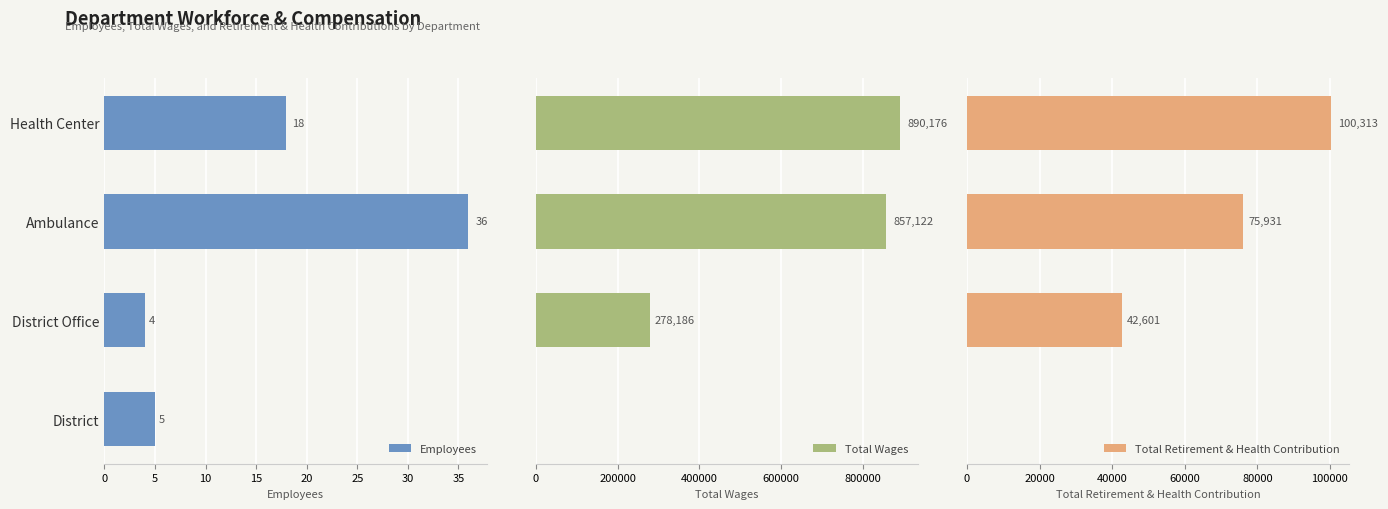

The value of Employees at 15 is 2. True or false?

False